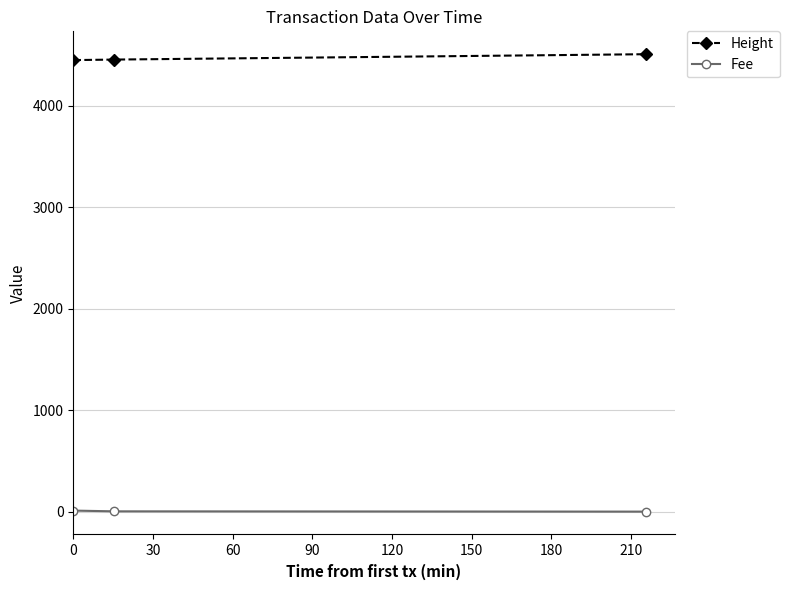

What is the value of the Height point at the 2nd from the left?

4456.0